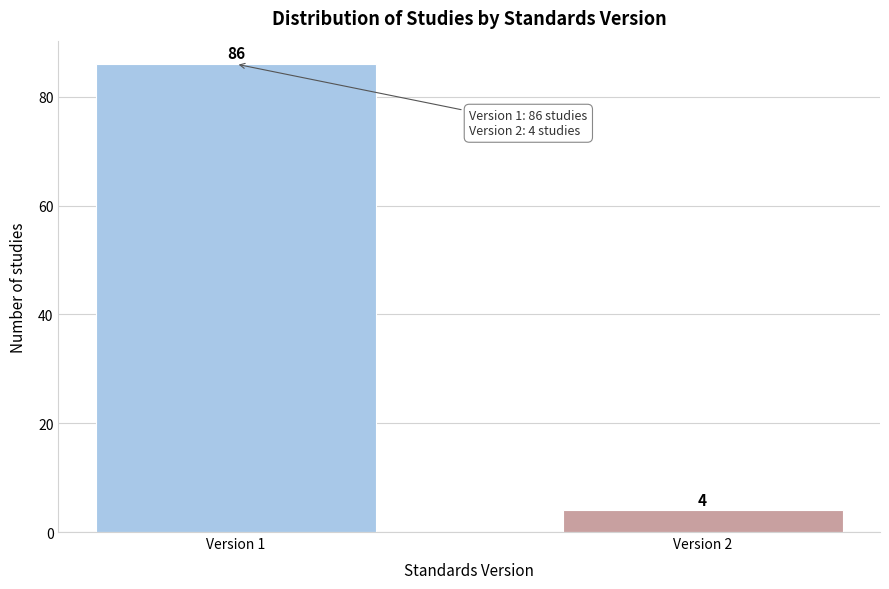

Reading right to left, what are all the values shown in this chart?

4	86